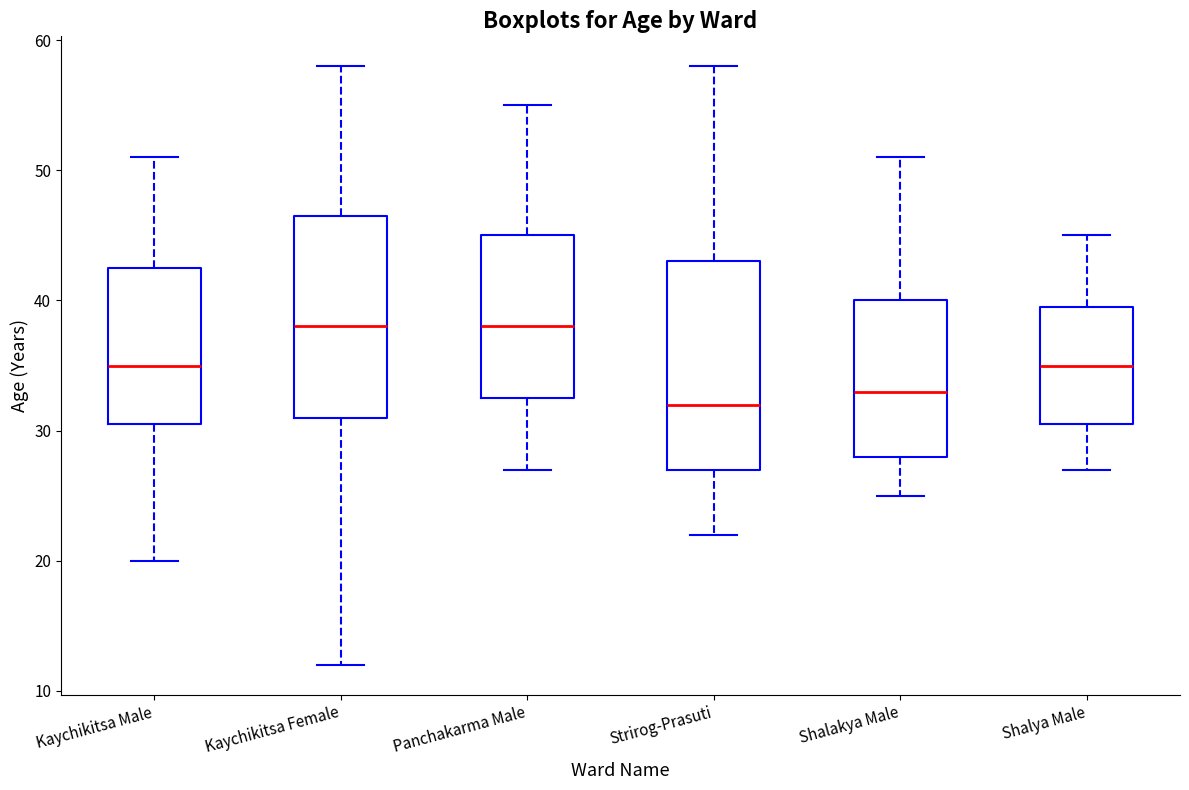

Where does the lower whisker of the box for Strirog-Prasuti end on the y-axis? The values are not printed on the chart, so give them approximately, as read against the axis.

22